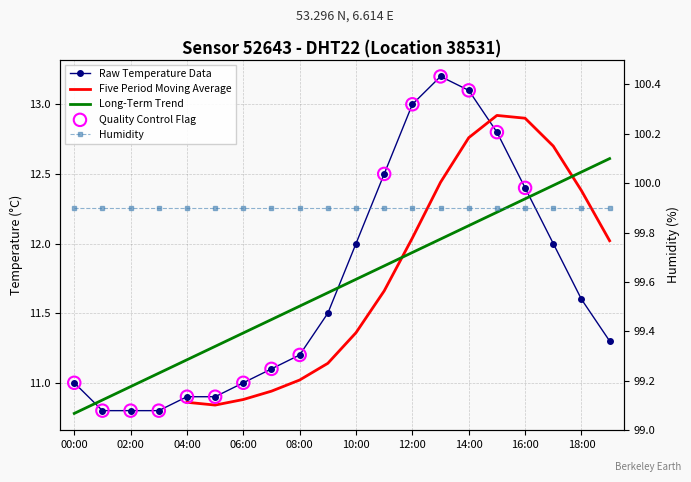

Which has a higher value, 17:00 or 08:00?

17:00